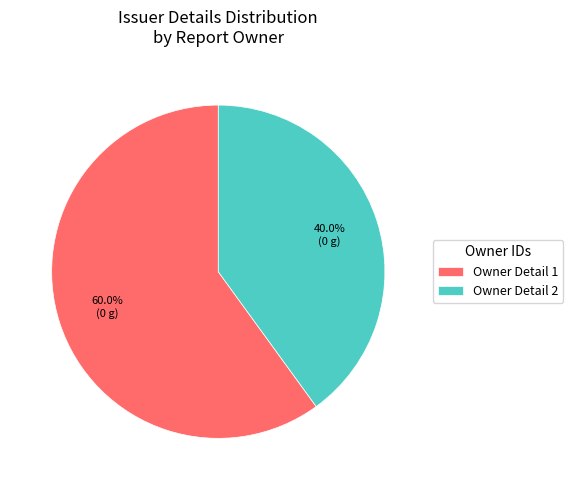

What percentage is NOT represented by Owner Detail 2?

60.0%